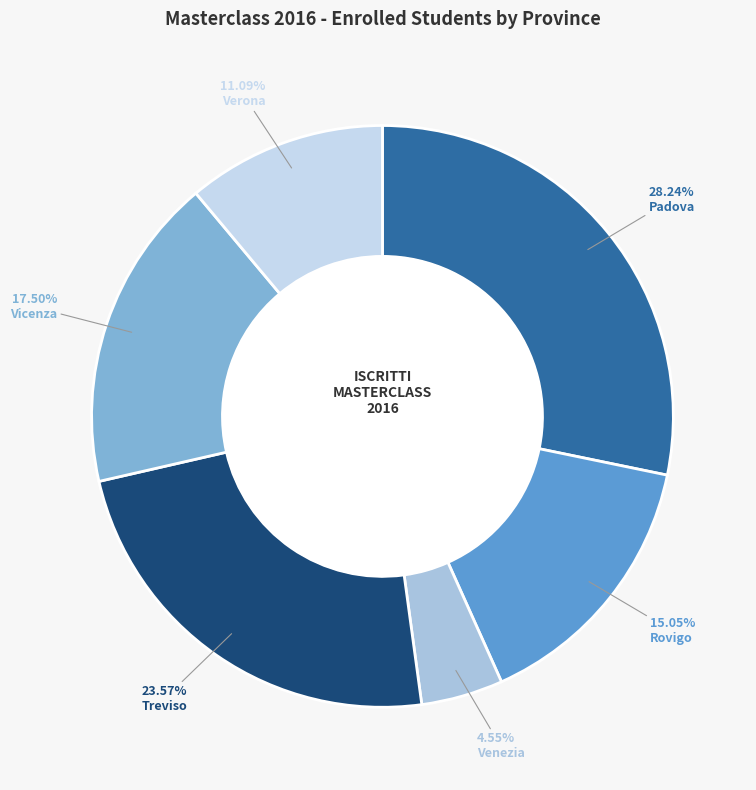

True or false: Vicenza accounts for 11% of the total.

False